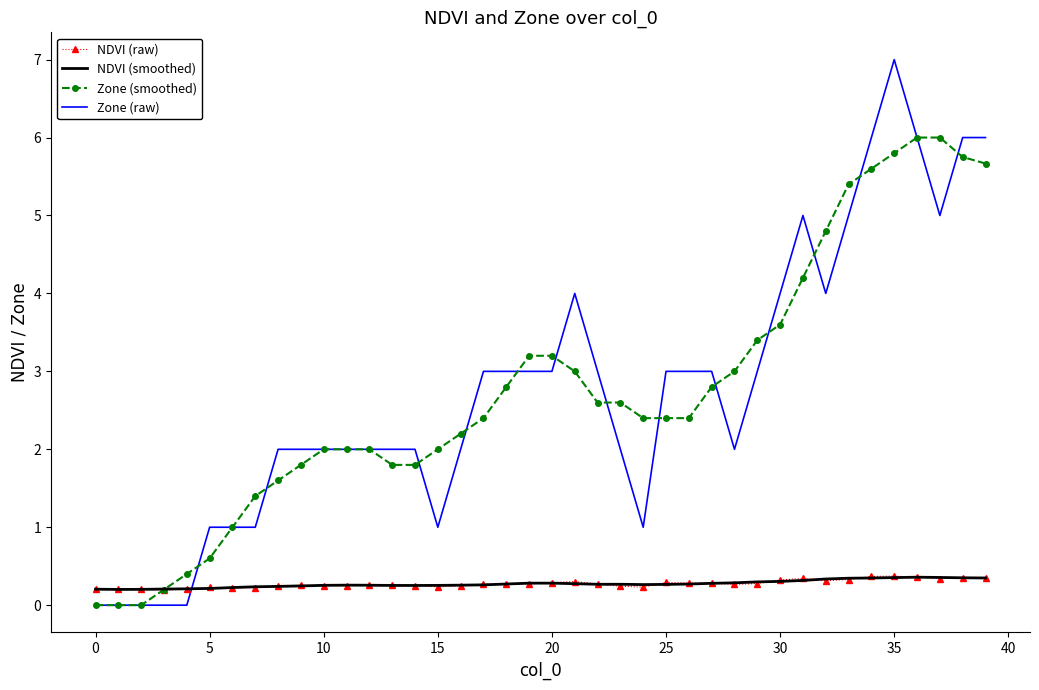

What is the maximum value shown in the chart?

7.0